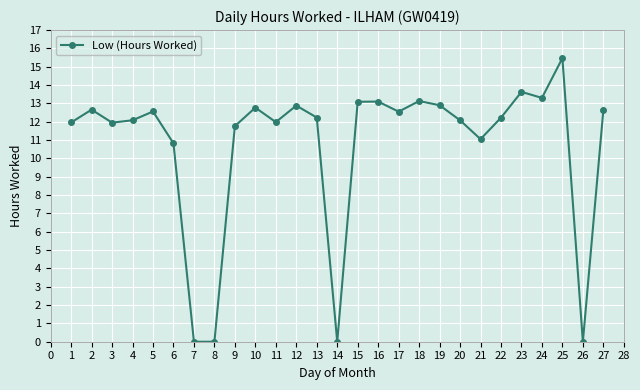

How many lines are shown in the chart?

1